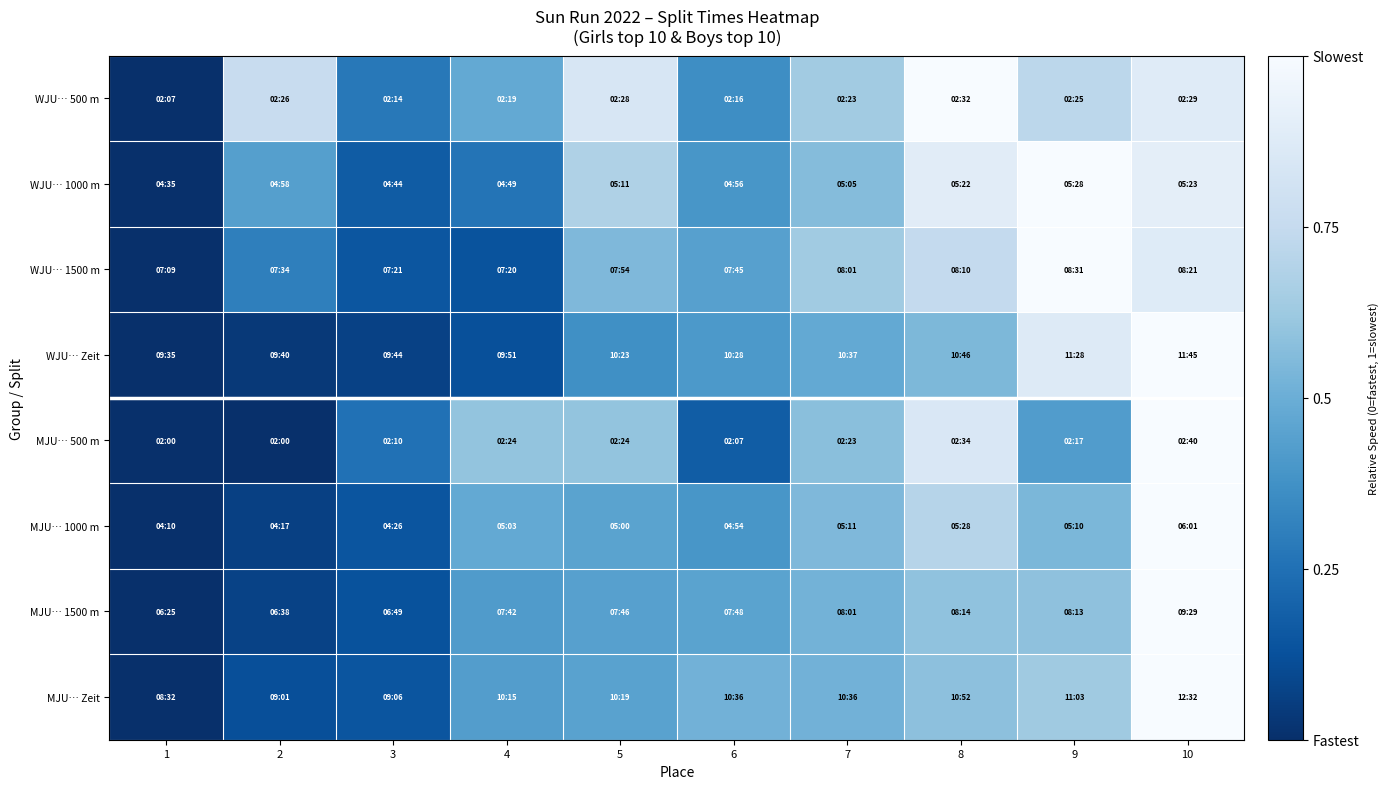

What is the greatest value displayed?

1.0